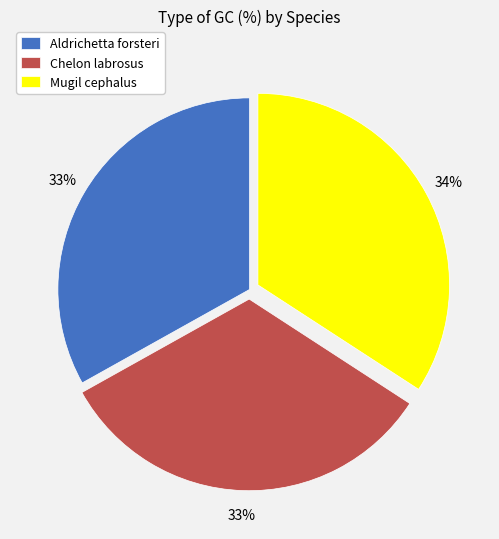

The Aldrichetta forsteri slice represents 41% of the pie. True or false?

False